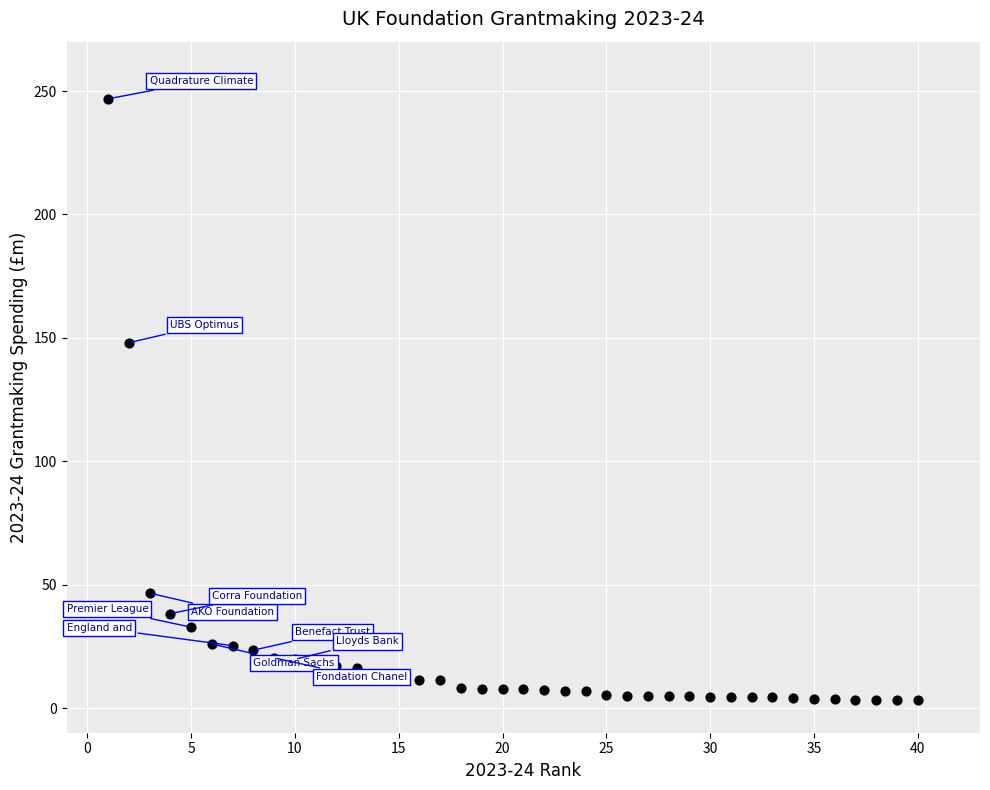

What is the range of Y values (max minus min)?

243.7